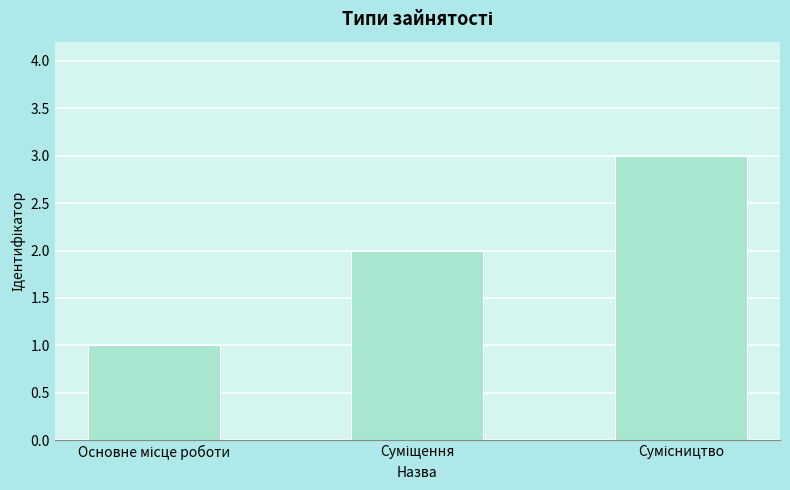

Count the number of categories in the chart.

3